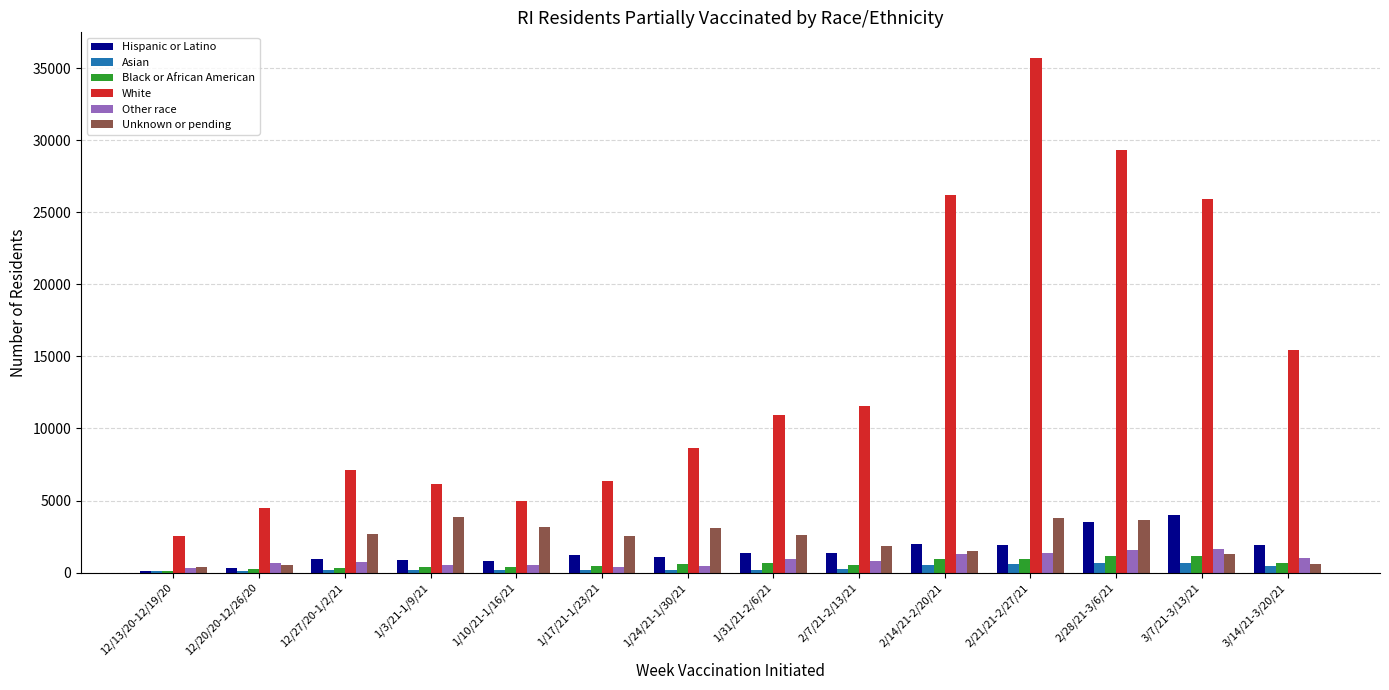

At which category is the sum across all series the highest?

2/21/21-2/27/21